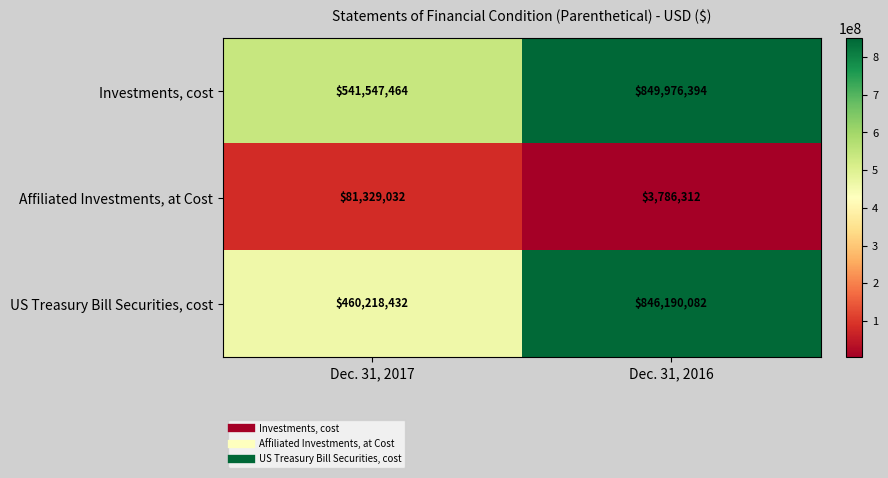

At which label does US Treasury Bill Securities, cost reach its minimum?

Dec. 31, 2017